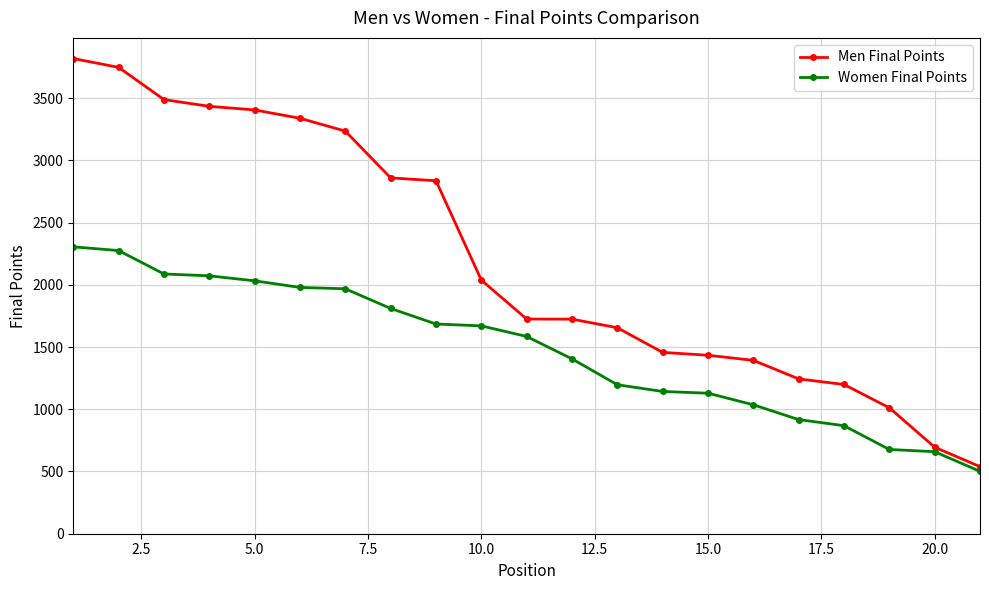

How many distinct data groups are displayed?

2